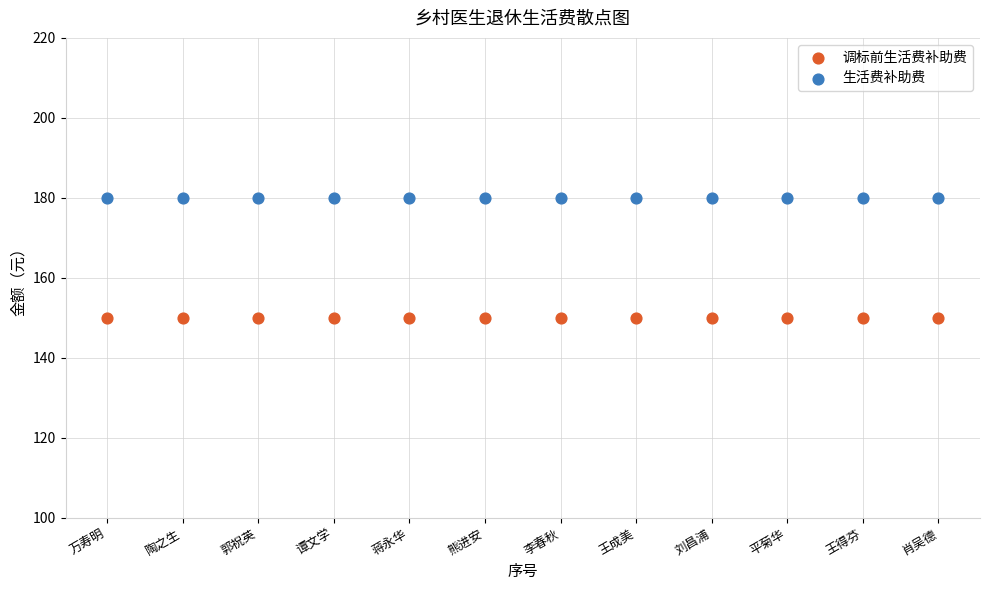

Which series reaches the maximum Y coordinate?

生活费补助费